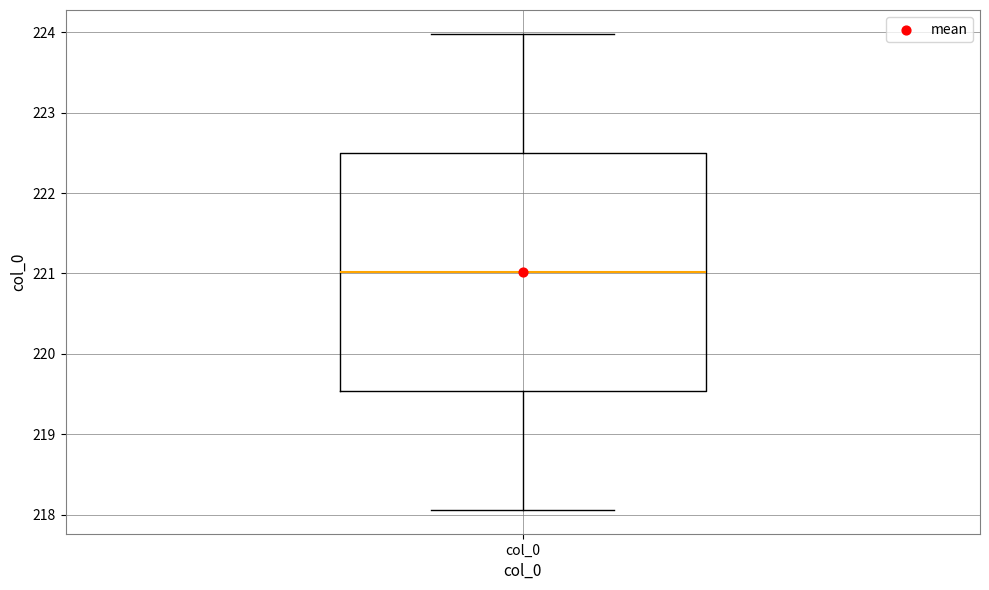

Transcribe this box plot: give where the median line is, the range the box spans, and where the two whiskers end, as read against the y-axis. The values are not printed on the chart, so give them approximately, as read against the axis.

median 221.0, box 219.5 to 222.5, whiskers 218.1 to 224.0